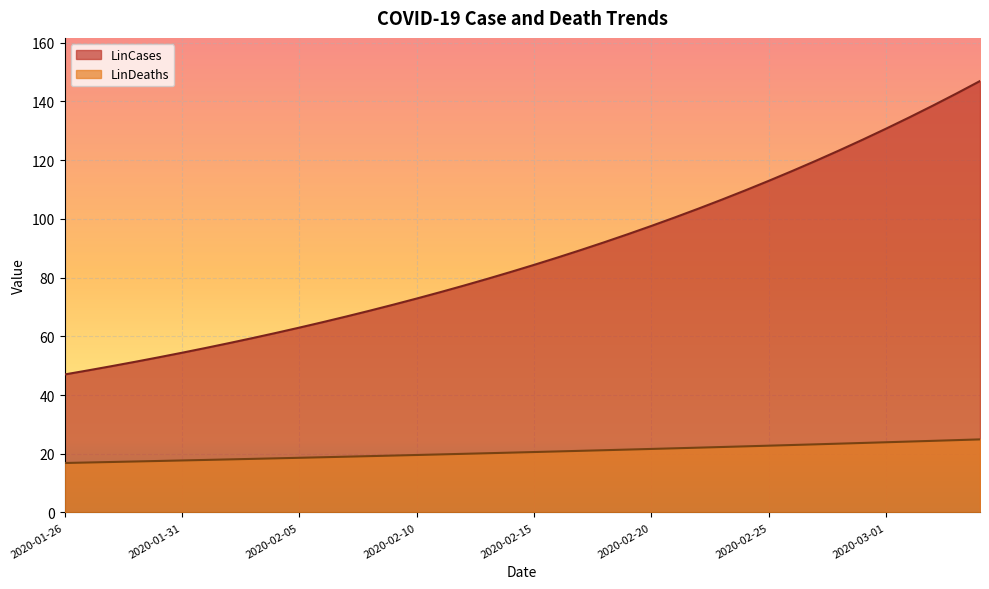

Reading right to left, what are all the values shown in this chart?

LinCases: 147.0	142.7	138.6	134.6	130.7	127.0	123.3	119.8	116.3	113.0	109.7	106.5	103.5	100.5	97.6	94.8	92.1	89.4	86.8	84.3	81.9	79.5	77.2	75.0	72.9	70.8	68.7	66.7	64.8	63.0	61.1	59.4	57.7	56.0	54.4	52.8	51.3	49.8	48.4	47.0
LinDeaths: 24.9	24.6	24.4	24.1	23.9	23.7	23.4	23.2	23.0	22.7	22.5	22.3	22.1	21.8	21.6	21.4	21.2	21.0	20.8	20.6	20.4	20.2	20.0	19.8	19.6	19.4	19.2	19.0	18.8	18.6	18.4	18.2	18.1	17.9	17.7	17.5	17.4	17.2	17.0	16.8